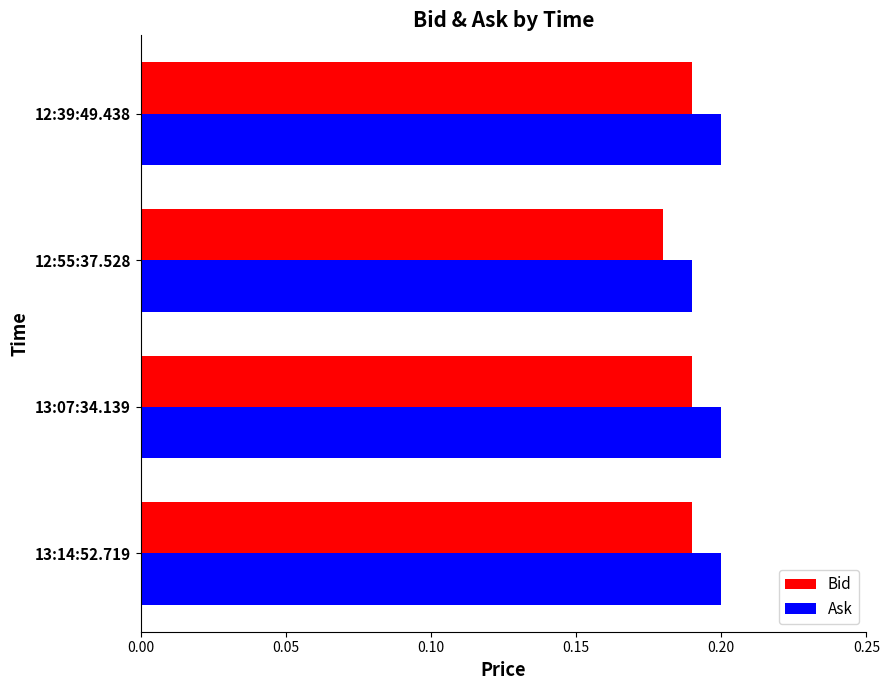

At which category does the chart reach its minimum across all series?

12:55:37.528